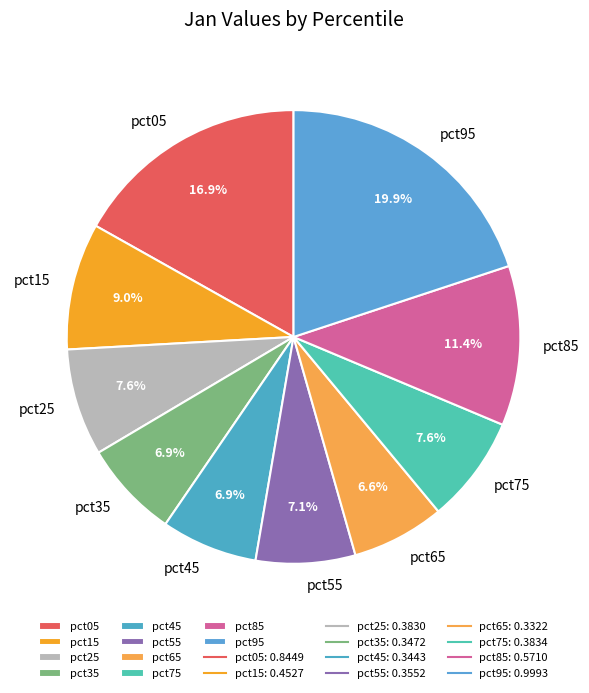

Which category has the biggest portion of the pie?

pct95